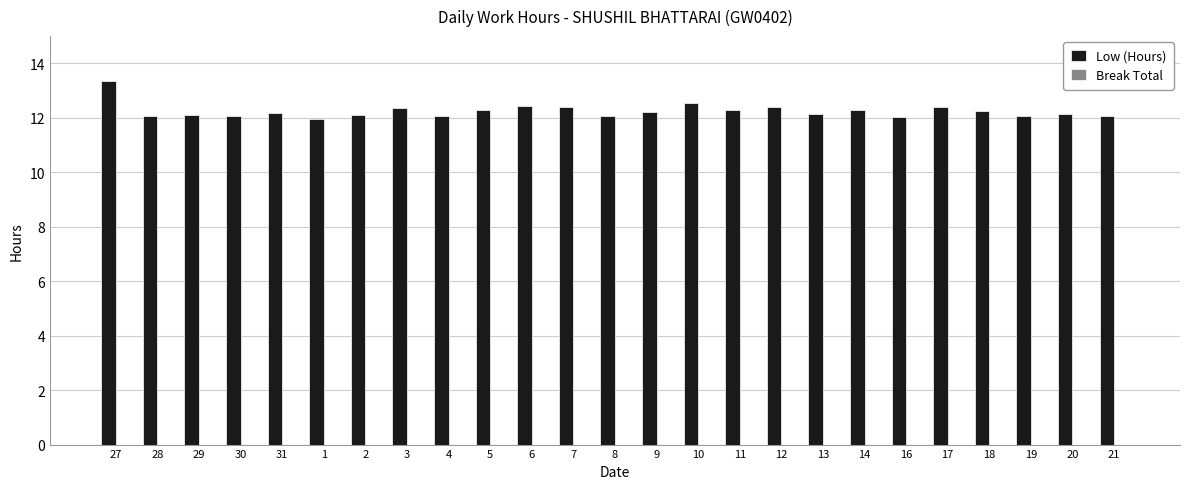

What is the difference between the values at 13 and 10?

0.4